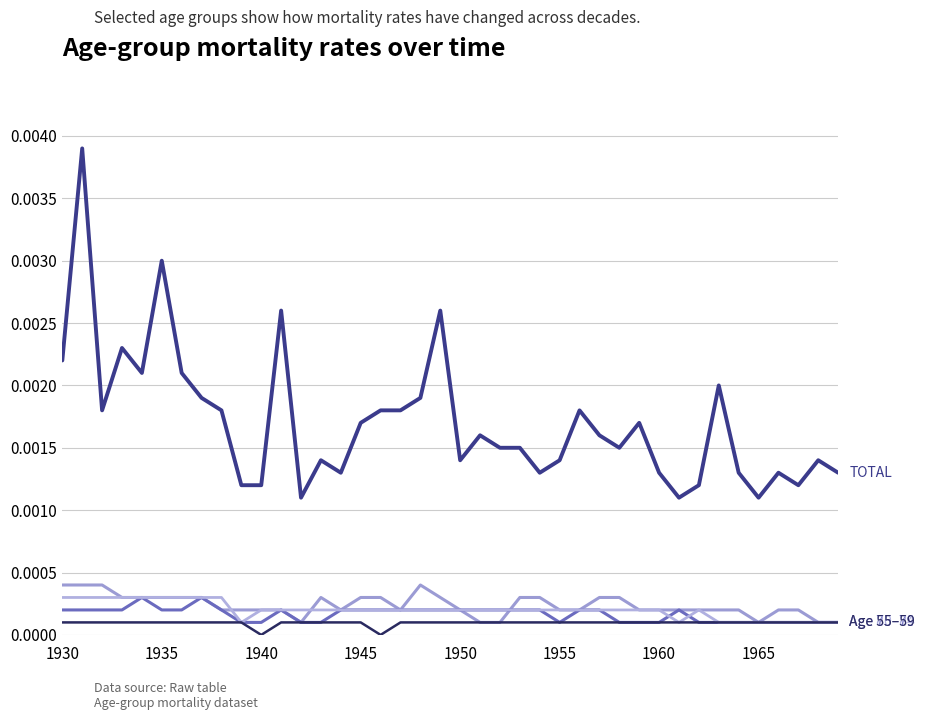

Is this an area chart (filled region under the line)?

No